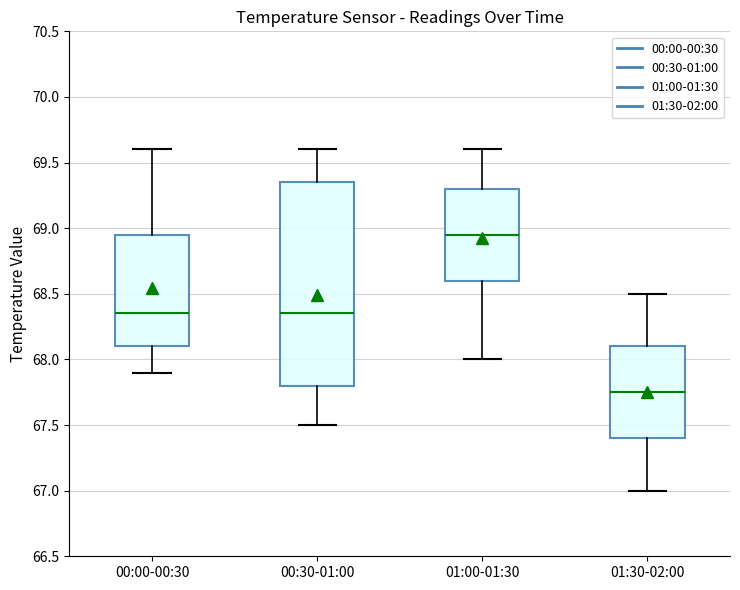

Which box has the lowest median line?

01:30-02:00